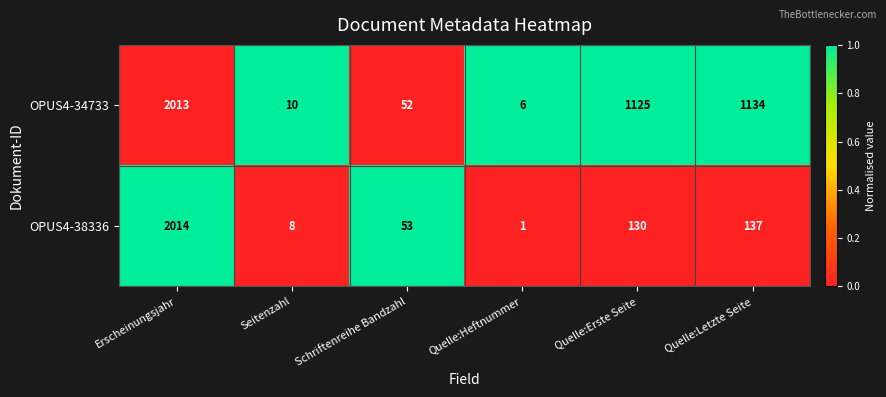

Which series changed the most between Seitenzahl and Schriftenreihe Bandzahl?

OPUS4-38336